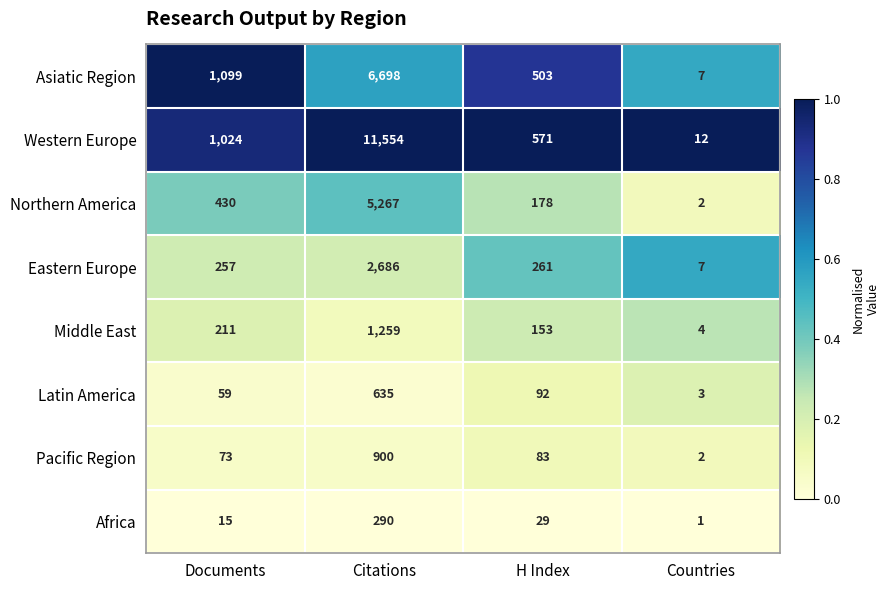

How many categories are shown in the chart?

4